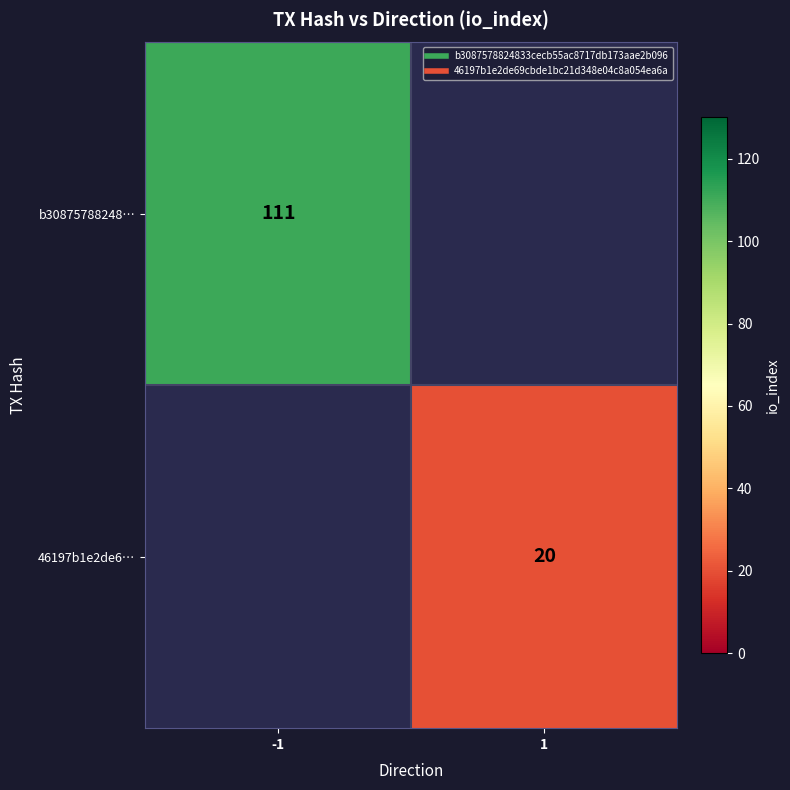

Read the 46197b1e2de6… value at 1.

20.0